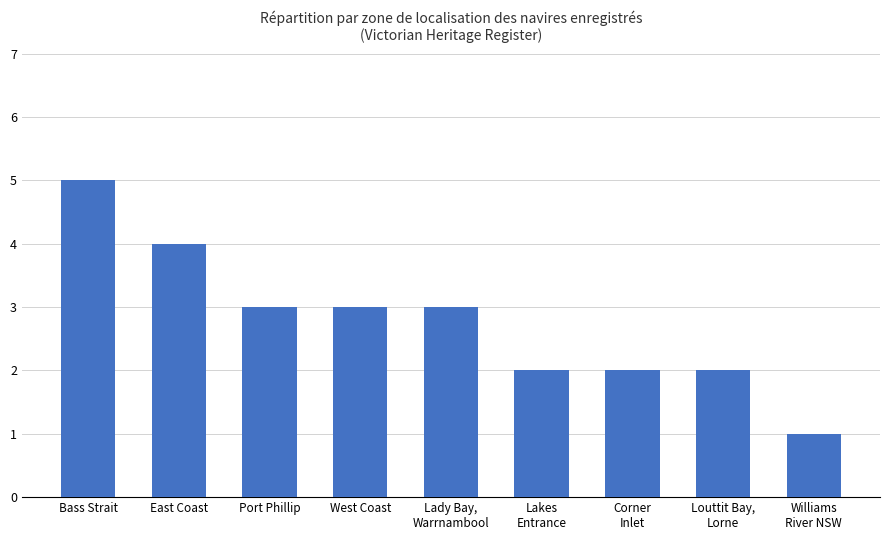

How many data points are less than 3?

4